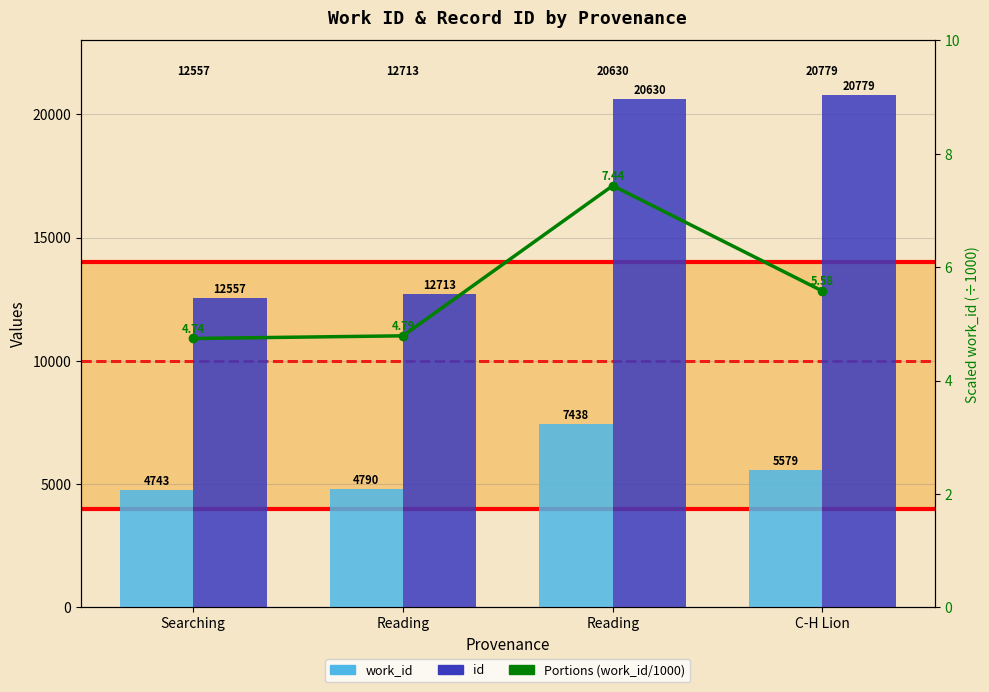

Reading right to left, list all the values displayed in this chart.

work_id: C-H Lion=5579.0	Reading=7438.0	Reading=4790.0	Searching=4743.0
id: C-H Lion=20779.0	Reading=20630.0	Reading=12713.0	Searching=12557.0
Portions (work_id / 1000): C-H Lion=5.6	Reading=7.4	Reading=4.8	Searching=4.7